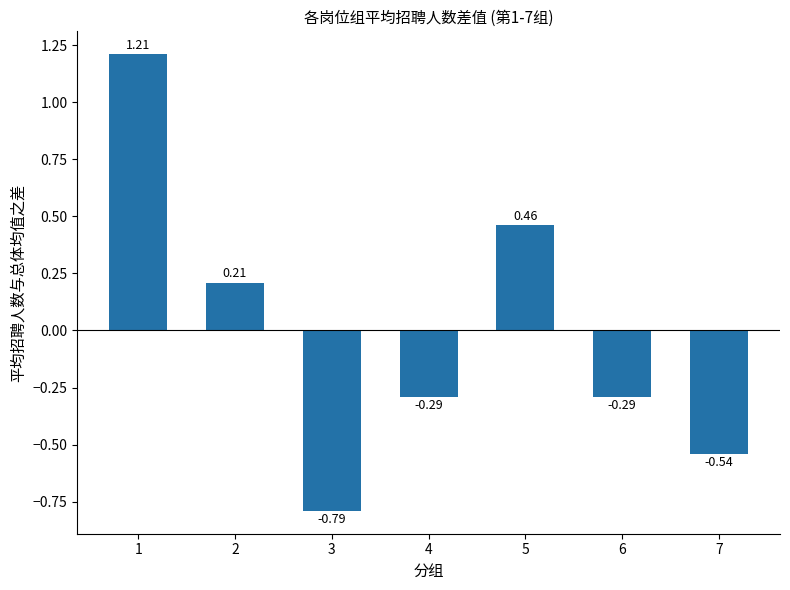

Count the values in the range 0 to 1.

2